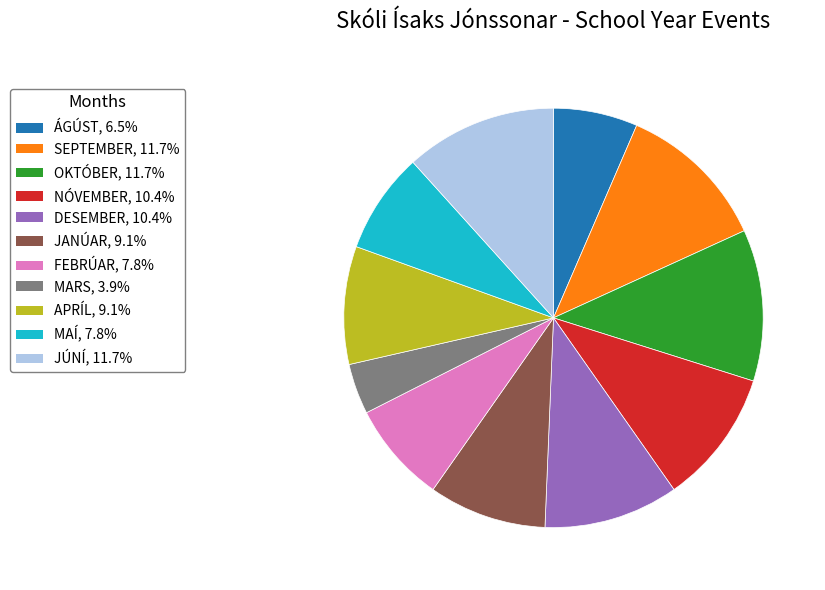

Does any single category account for the majority?

No